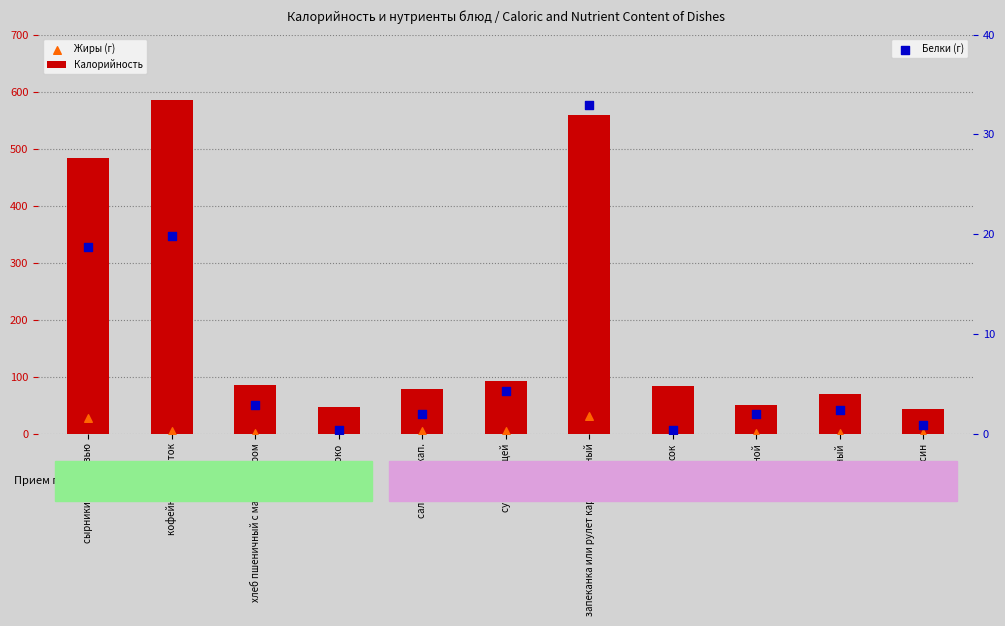

Which series has the largest total across all categories?

Калорийность